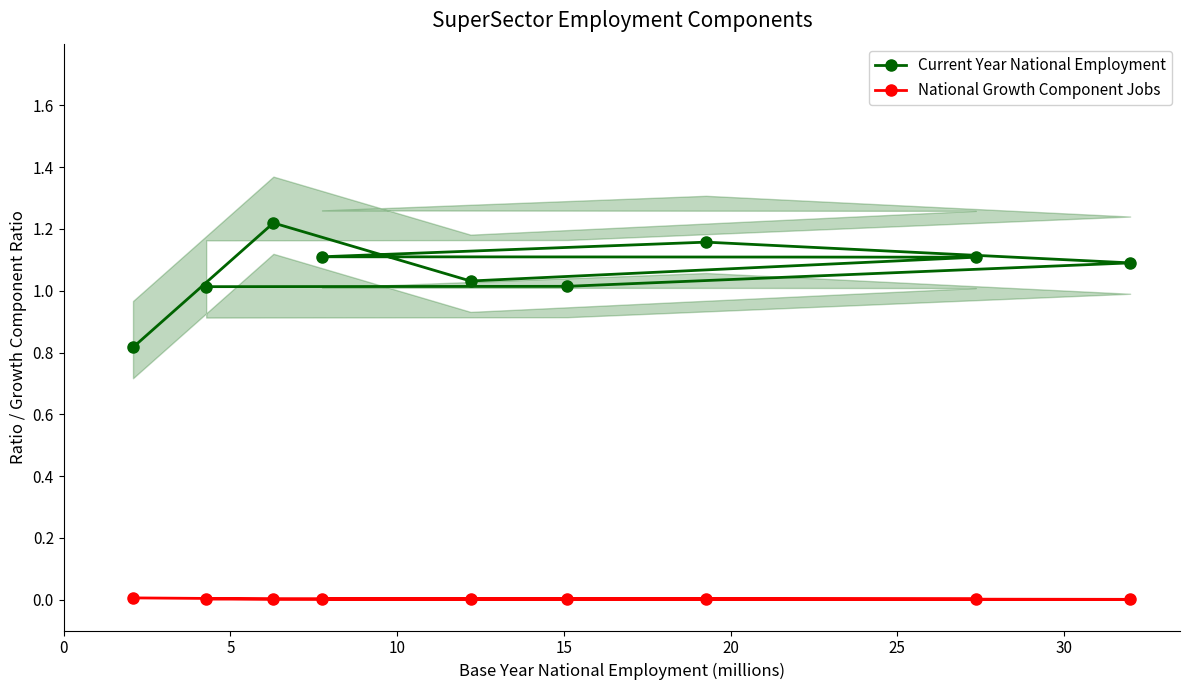

What is the label of the 2nd point from the left?

5